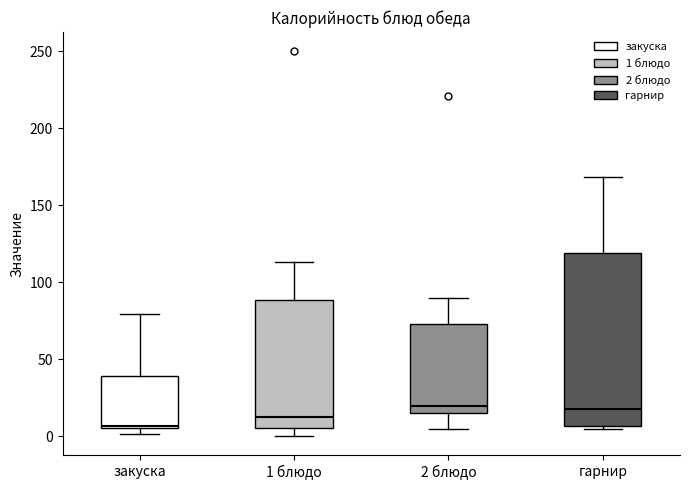

Reading left to right, read every box against the y-axis: the position of its median line, the range the box covers, and the ends of its whiskers. The values are not printed on the chart, so give them approximately, as read against the axis.

закуска: median 5 (just above the box's lower edge), box 5 to 40, whiskers 0 to 80
1 блюдо: median 10, box 5 to 90, whiskers 0 to 115
2 блюдо: median 20, box 15 to 75, whiskers 5 to 90
гарнир: median 20, box 5 to 120, whiskers 5 (just below the box's lower edge) to 170